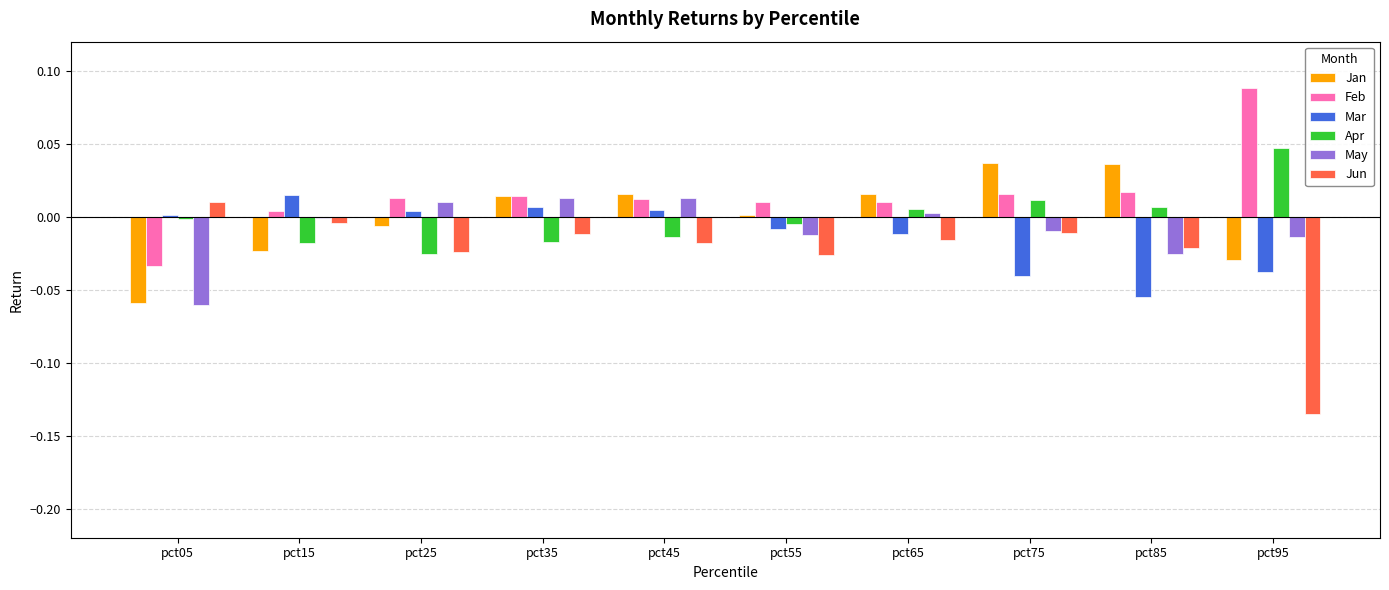

How many groups of bars are there?

10